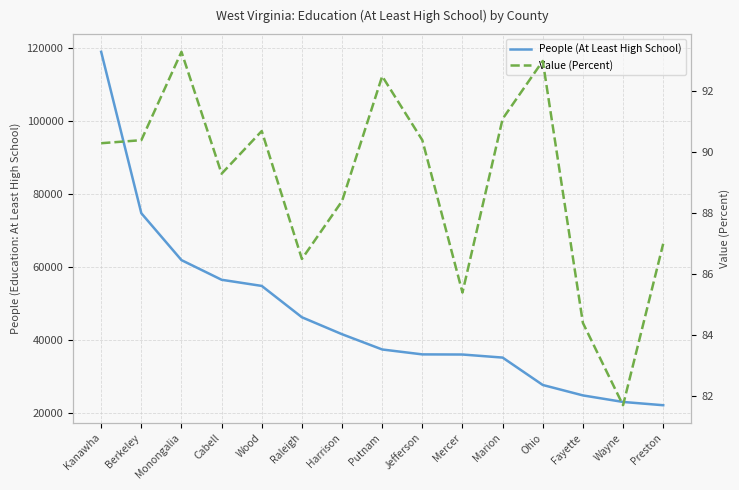

Which category has the highest value in the Value (Percent) series?

Monongalia